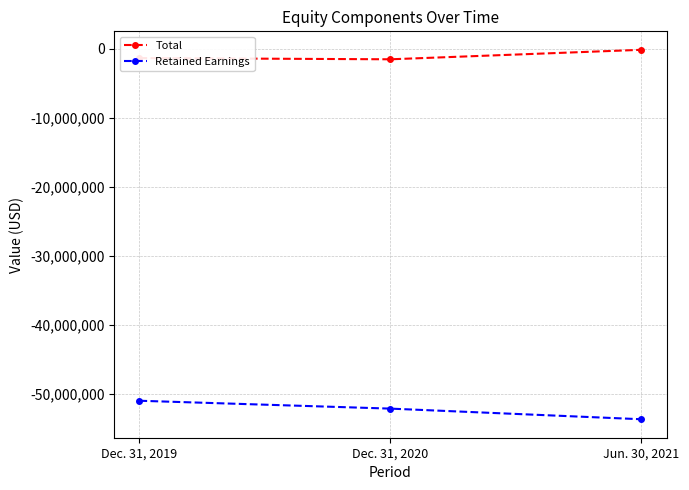

What is the maximum value shown in the chart?

-119656